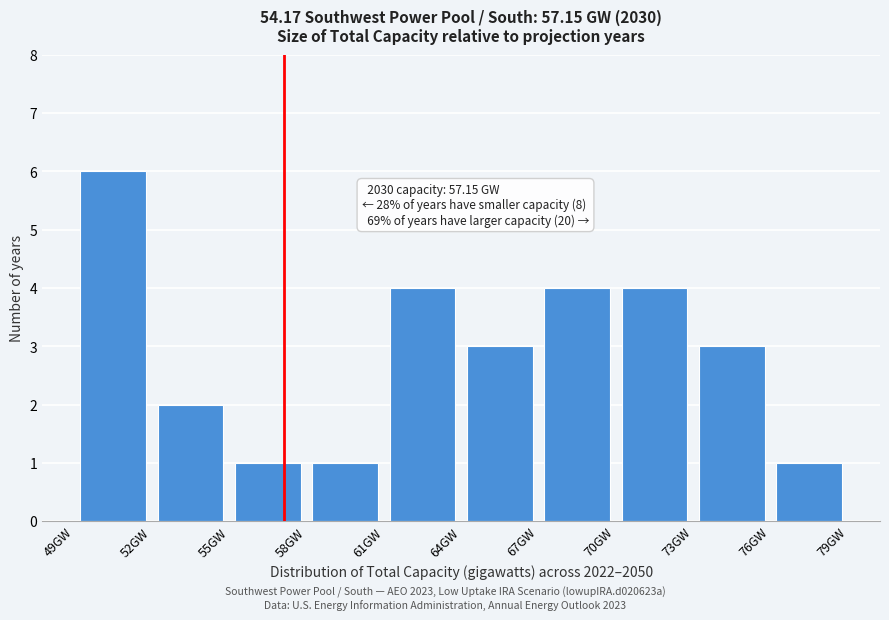

Which range on the x-axis has the tallest bar?

49 to 52